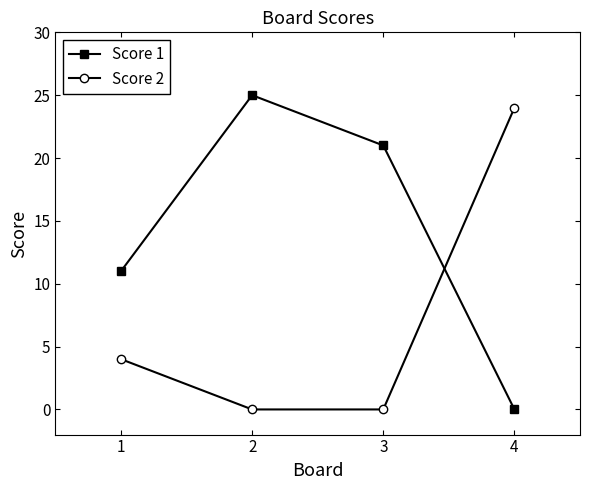

At 4, list the series in order from largest to smallest.

Score 2, Score 1